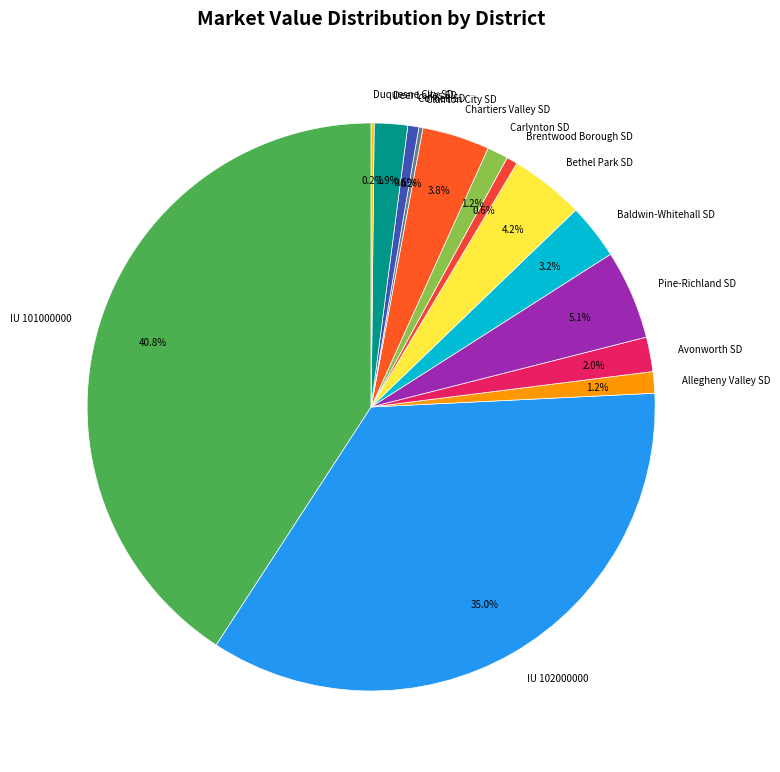

How much of the chart is everything except IU 101000000?

59.2%